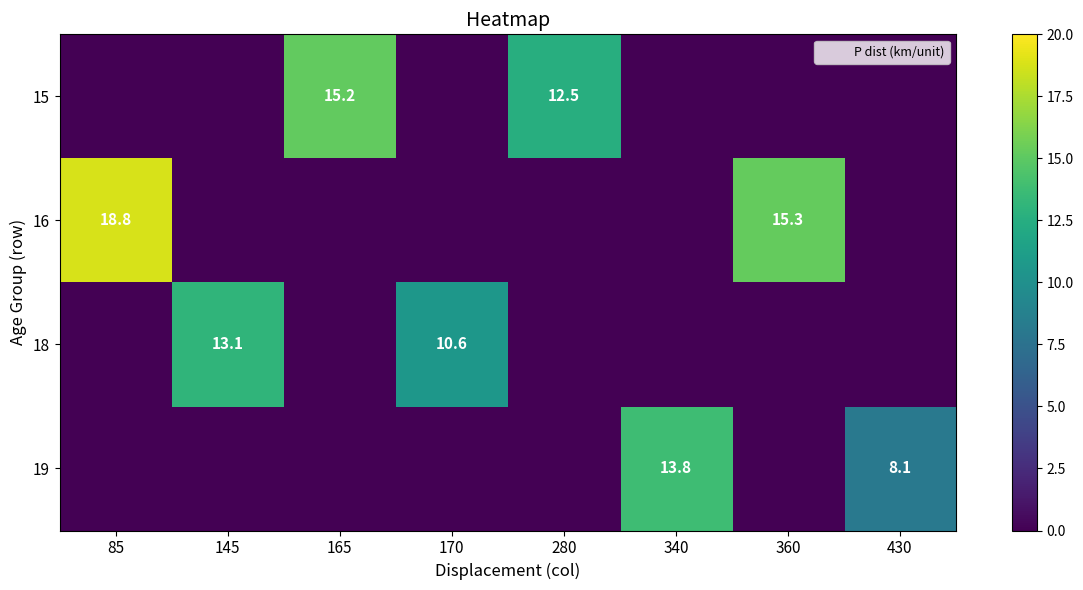

What is the sum of all 16 values?

34.1